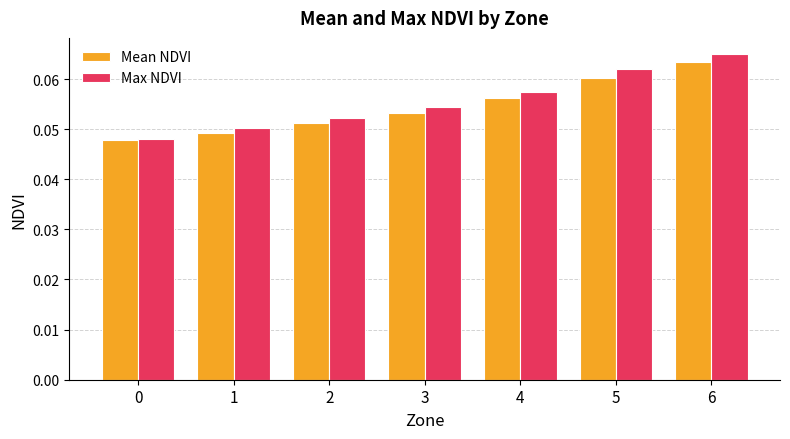

How many Max NDVI values are between 0 and 1?

7